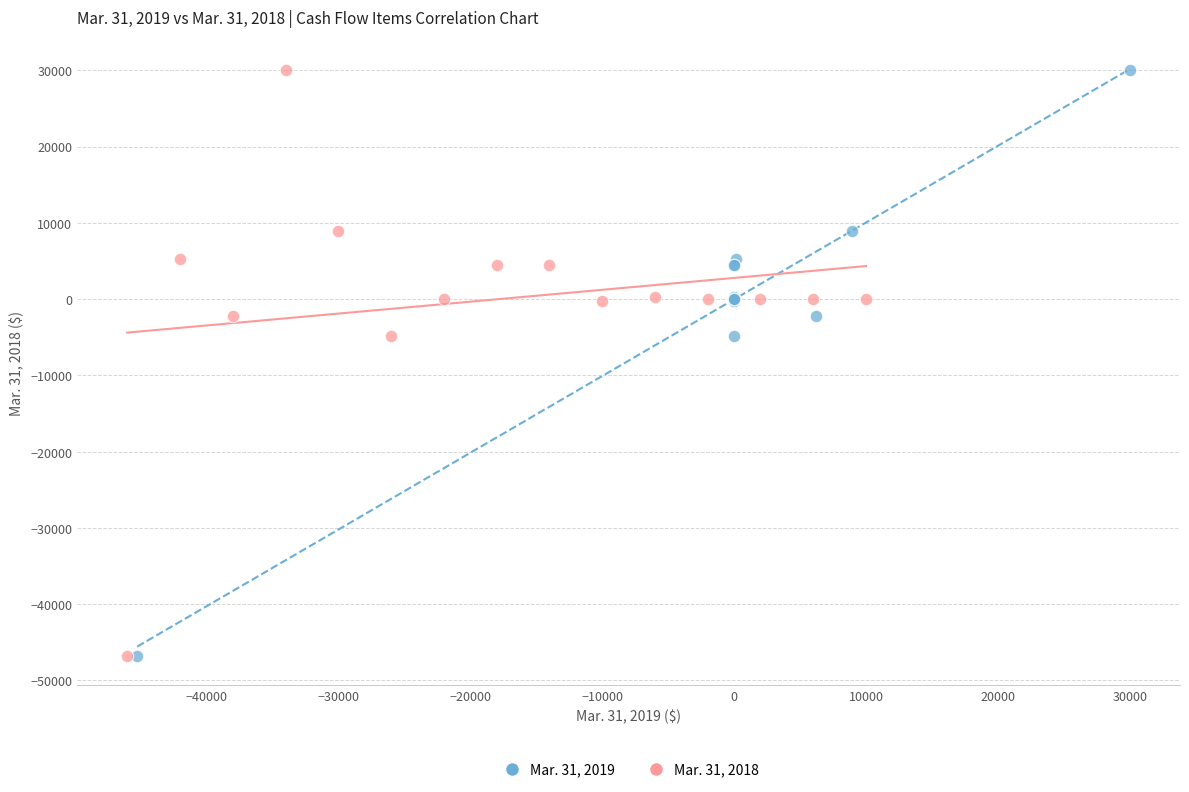

What are all the series names shown in the legend?

Mar. 31, 2019, Mar. 31, 2018